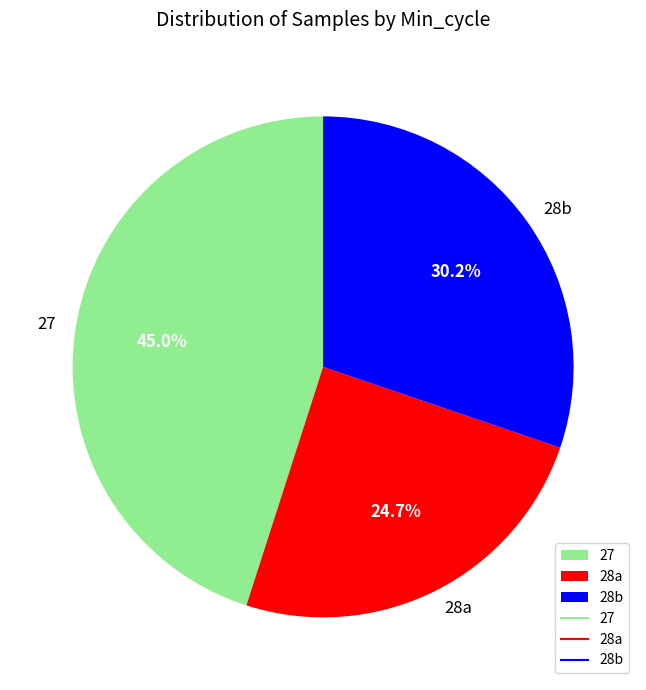

How much of the chart is everything except 28a?

75.3%